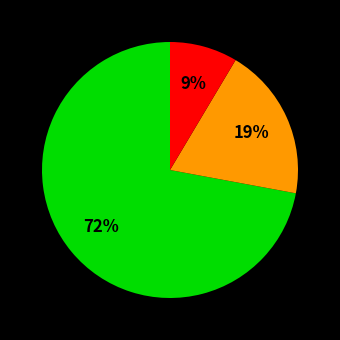

Does any single category account for the majority?

Yes